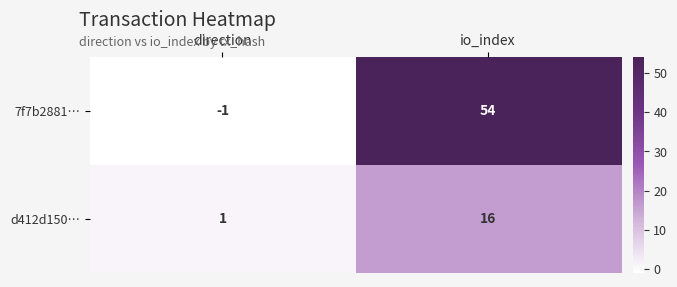

How many values in 7f7b2881… are above zero?

1